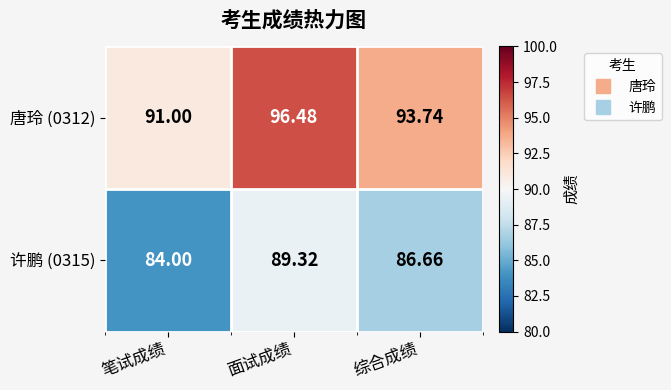

Is the value of 许鹏 (0315) at 笔试成绩 greater than the value of 唐玲 (0312) at 面试成绩?

No